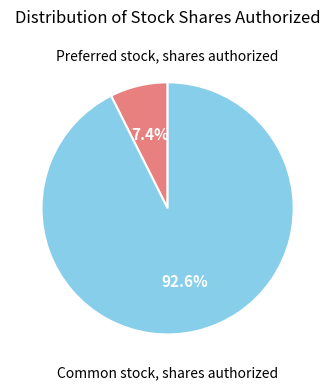

To the nearest percent, what percentage of the pie is Common stock, shares authorized?

93%